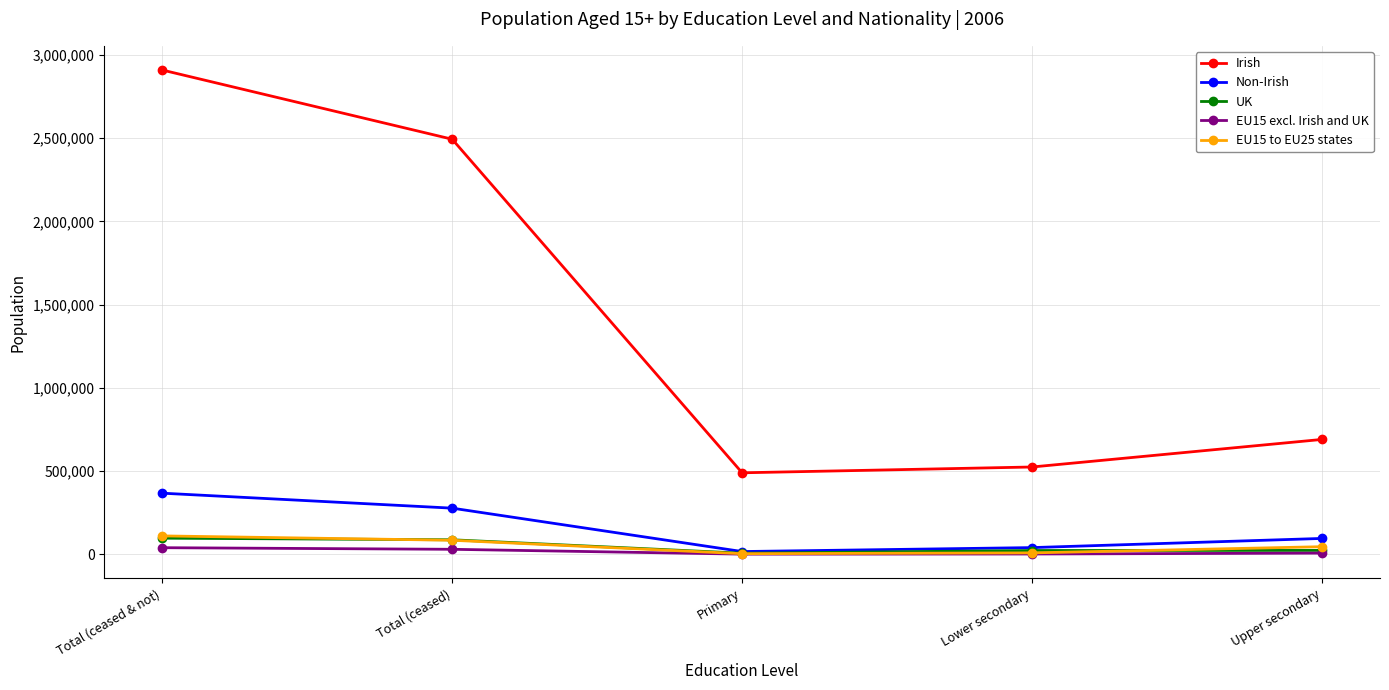

What is the difference between the maximum and minimum values in the Irish series?

2419719